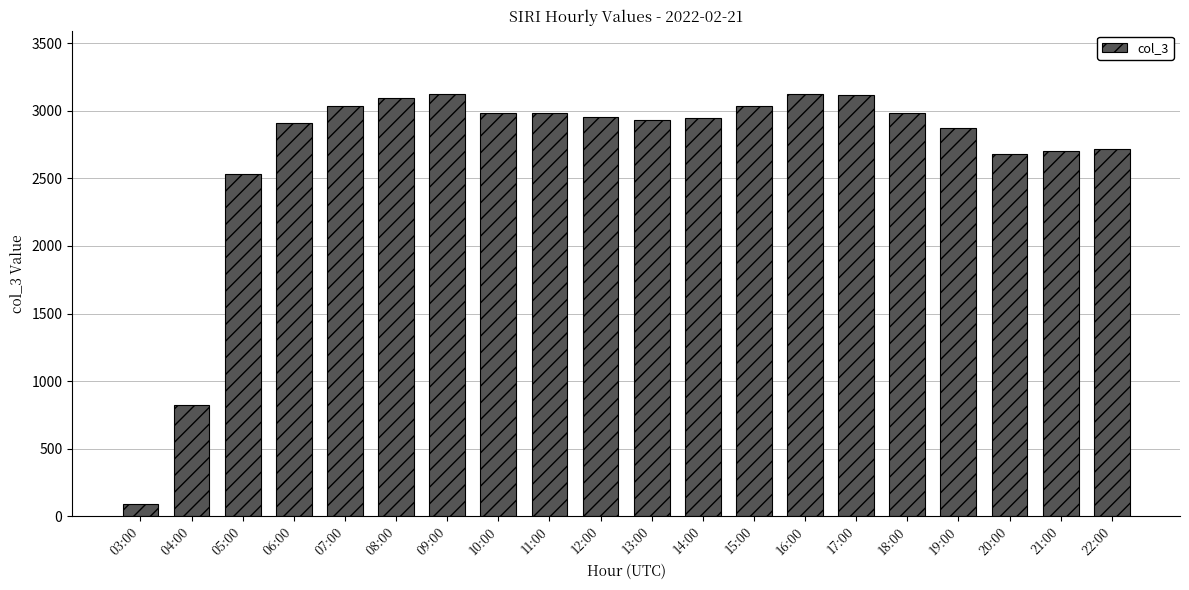

The chart shows a value of 2875 at 19:00. True or false?

True